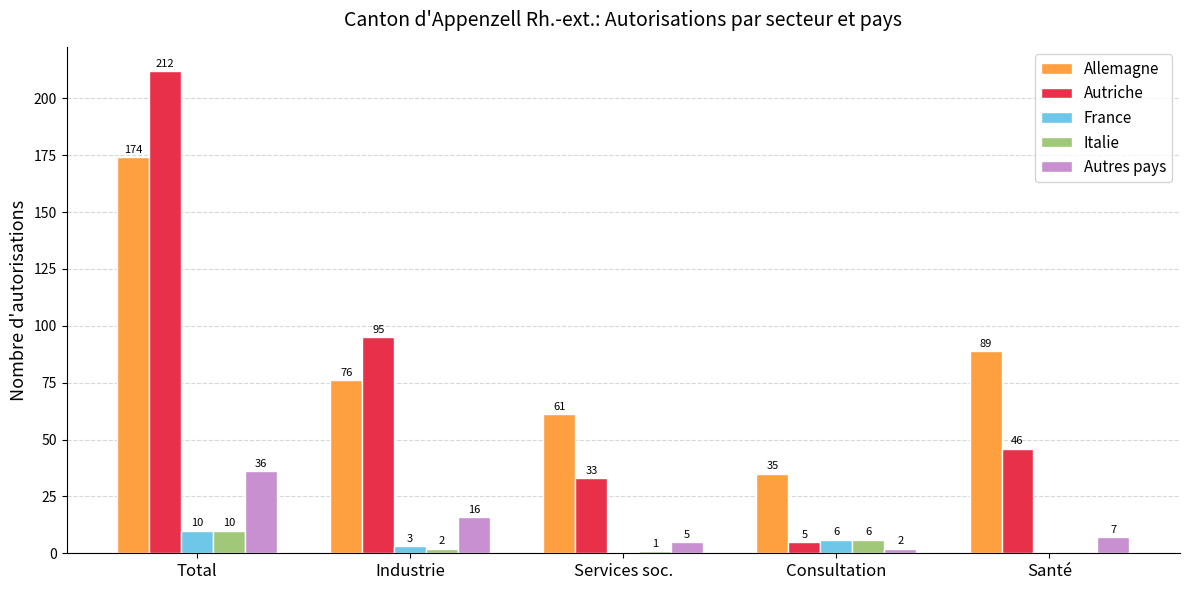

Count the number of categories in the chart.

5